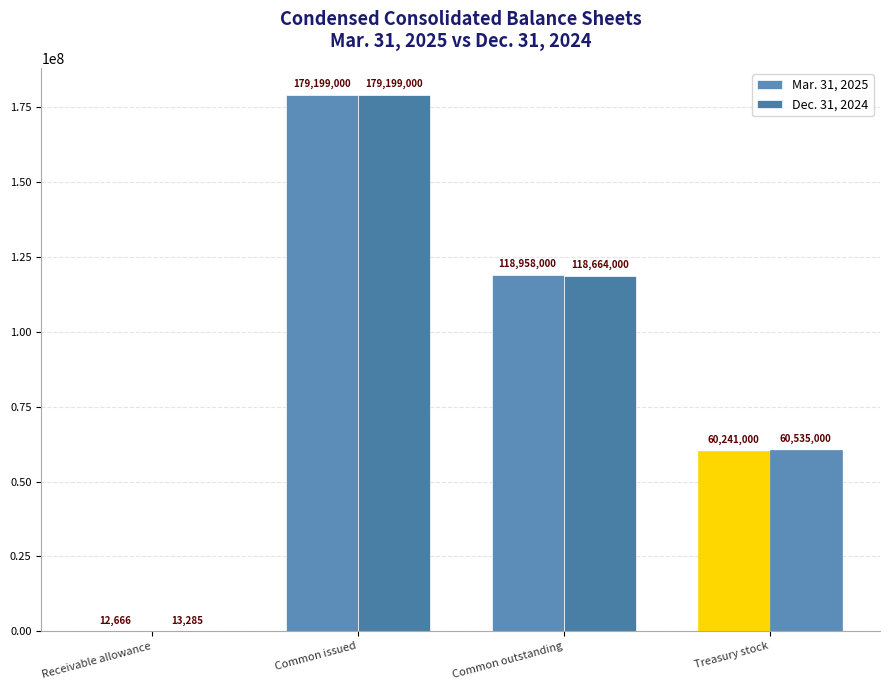

Is it true that Mar. 31, 2025 equals 12666 at Receivable allowance?

True